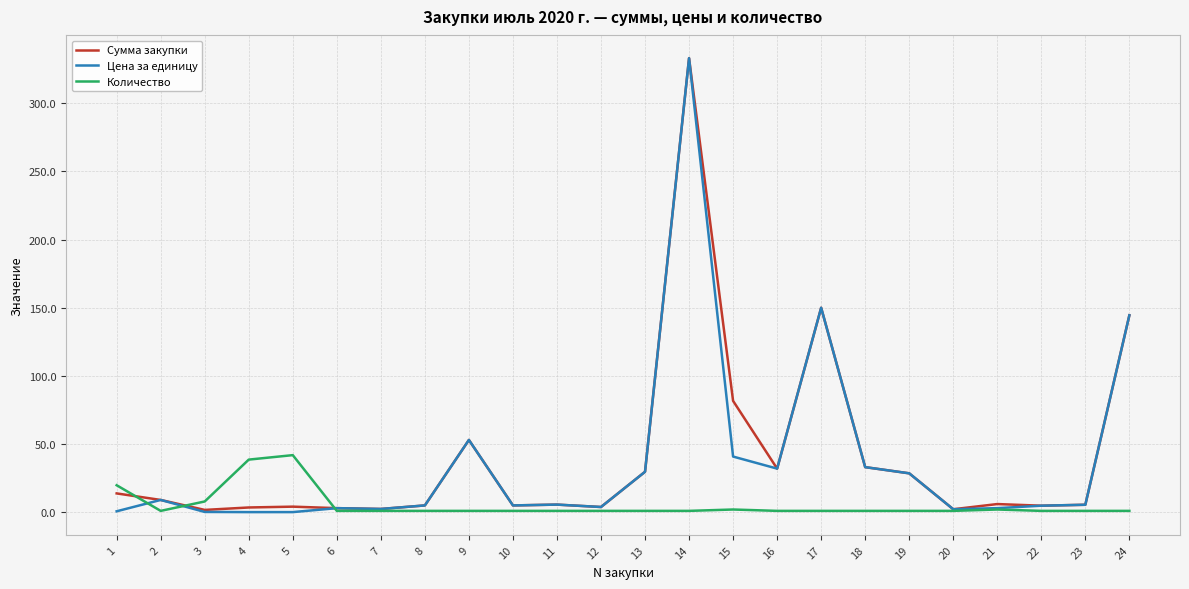

What is the sum of the Цена за единицу values at 6 and 20?

5.2